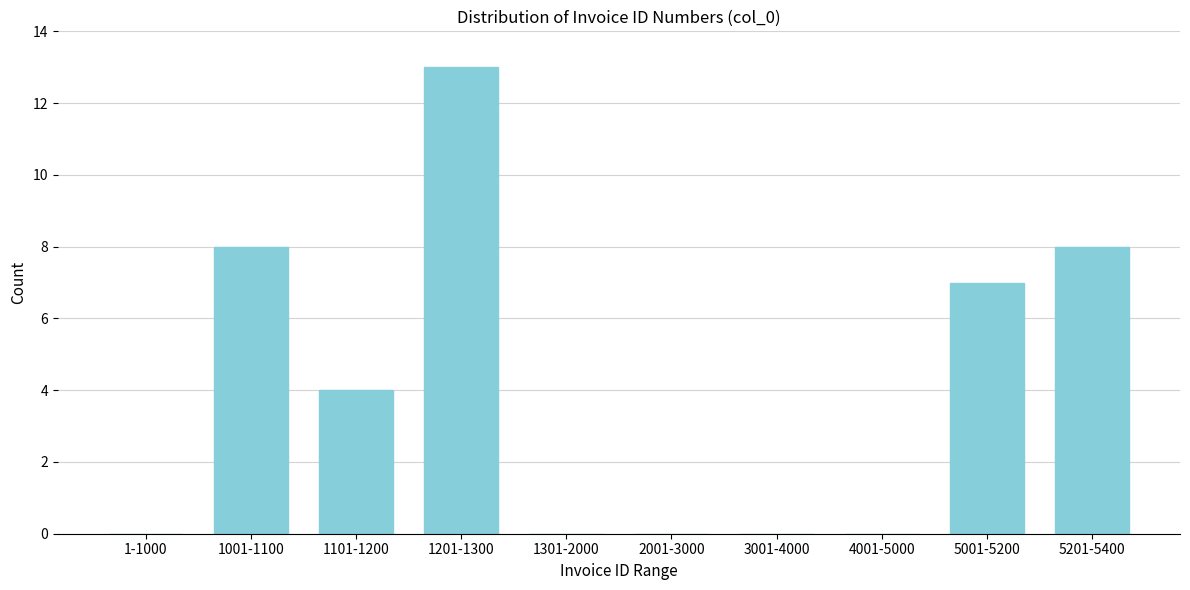

Reading left to right, what are all the values shown in this chart?

1-1000=0	1001-1100=8	1101-1200=4	1201-1300=13	1301-2000=0	2001-3000=0	3001-4000=0	4001-5000=0	5001-5200=7	5201-5400=8